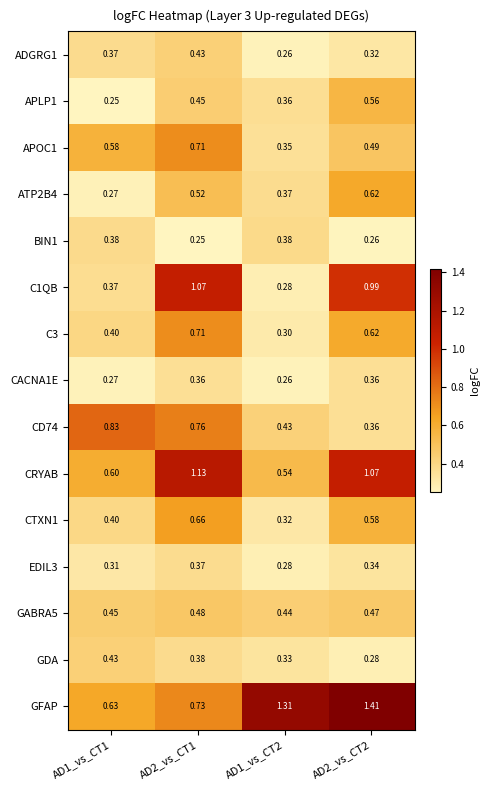

Is the value of APOC1 at AD1_vs_CT2 greater than the value of GFAP at AD1_vs_CT1?

No